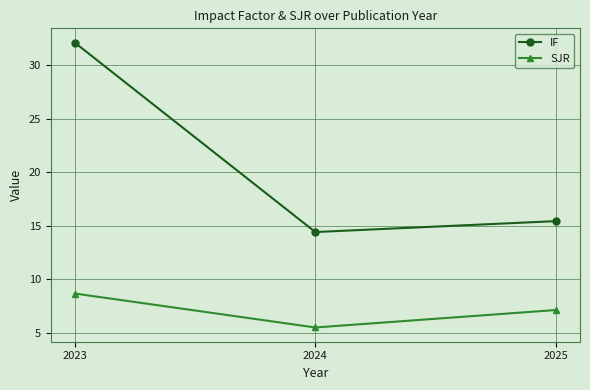

Does the chart have visible grid lines?

Yes